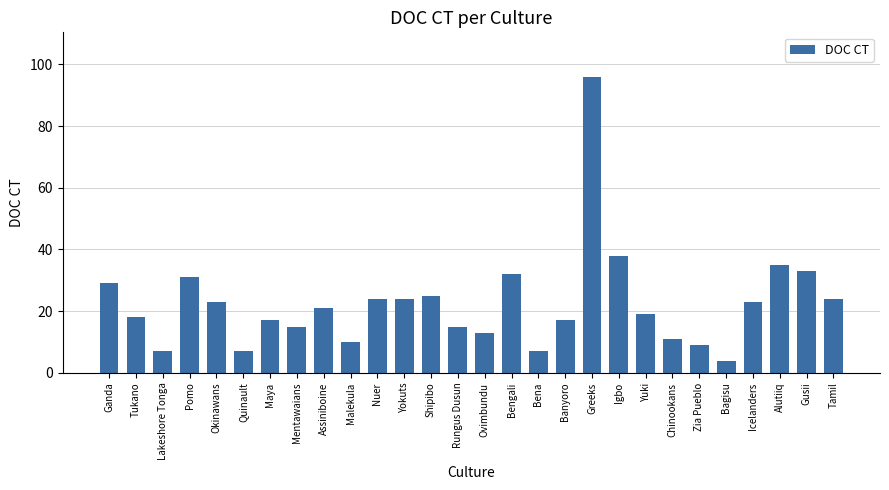

What is the sum of all values?

627